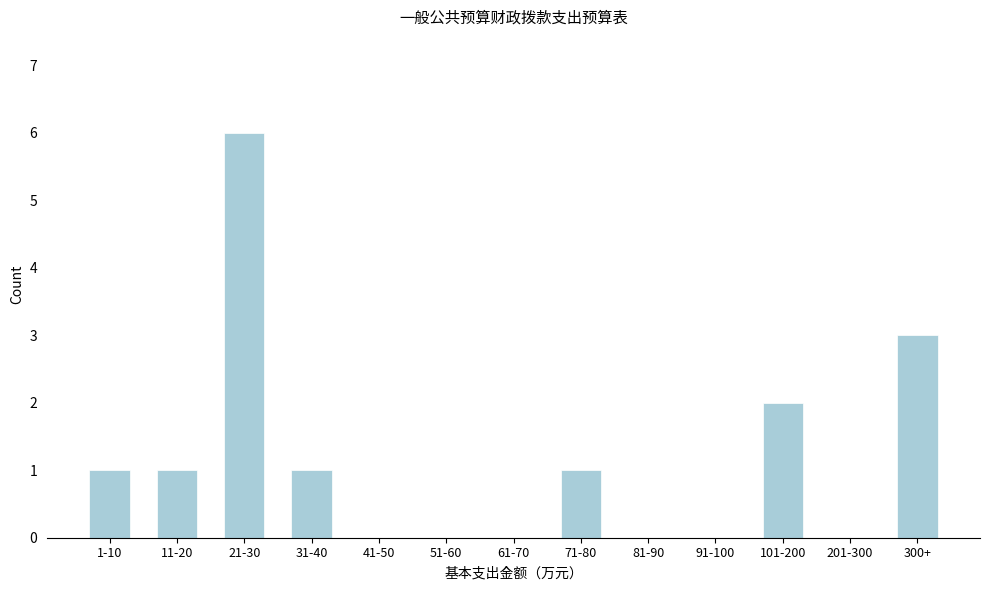

Reading left to right, what are all the values shown in this chart?

1-10=1	11-20=1	21-30=6	31-40=1	41-50=0	51-60=0	61-70=0	71-80=1	81-90=0	91-100=0	101-200=2	201-300=0	300+=3